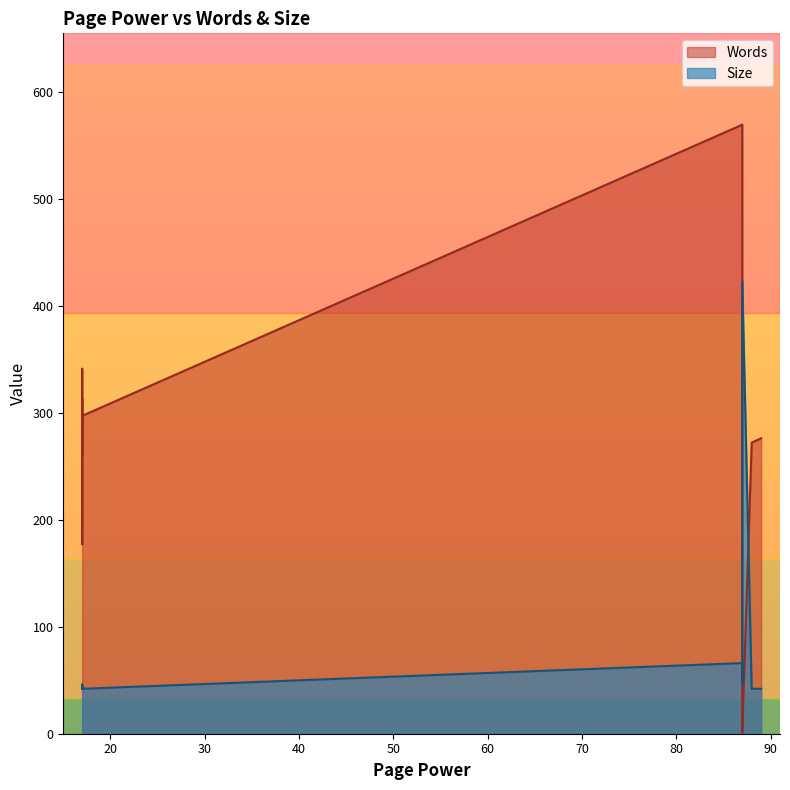

True or false: Size has a value of 42 at 17.

True